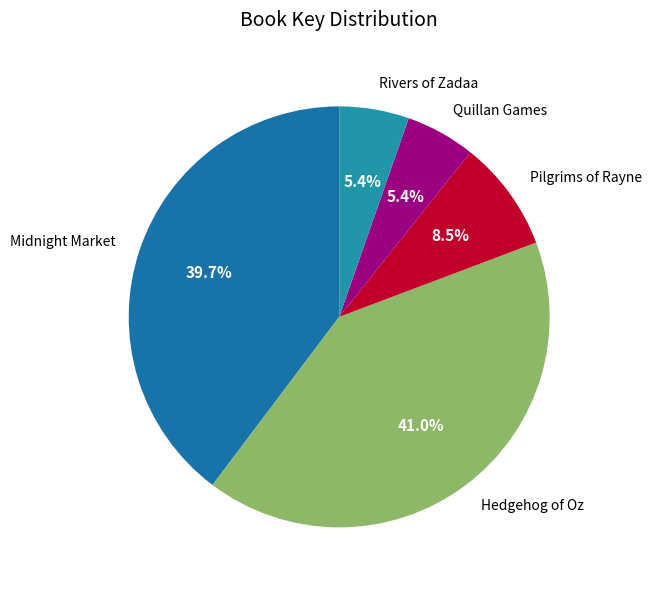

Which slice is the largest?

Hedgehog of Oz